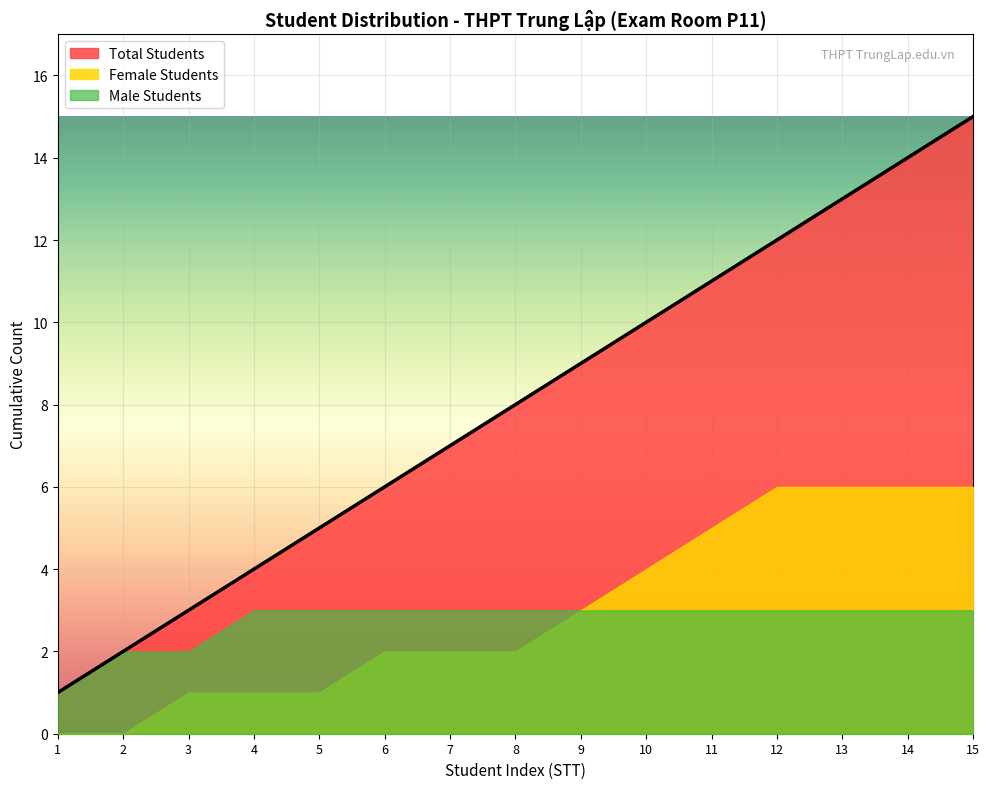

Between P11-15 and P11-7, which is larger?

P11-15